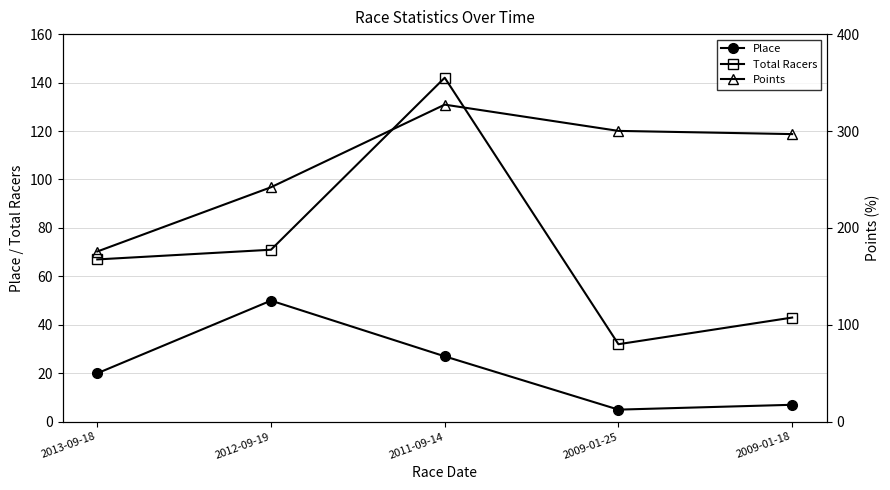

What is the minimum value shown in the chart?

5.0